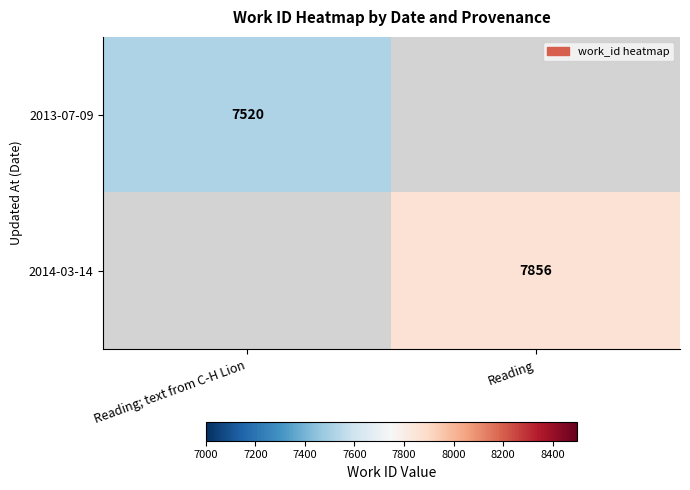

True or false: 2014-03-14 has a value of 7856 at Reading.

True